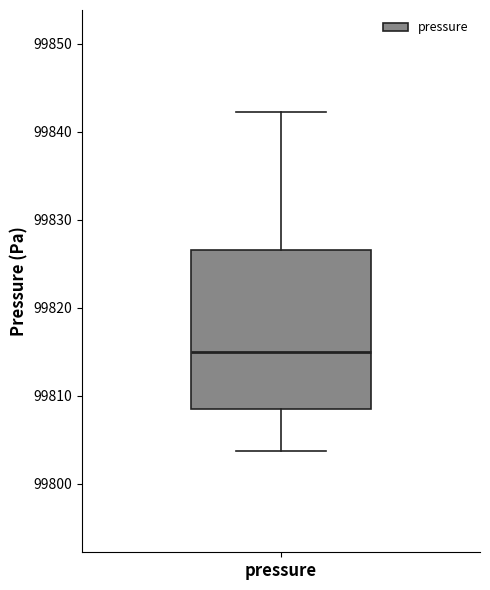

Where is the lower edge of the box for pressure on the y-axis? The values are not printed on the chart, so give them approximately, as read against the axis.

99809